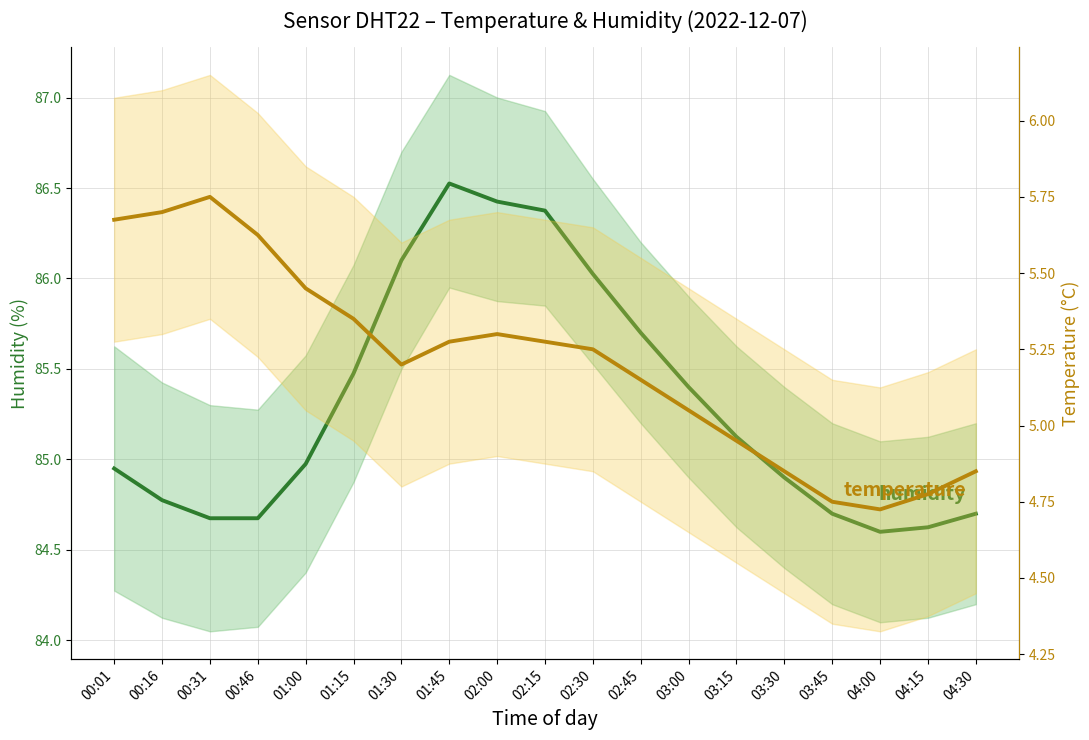

Is the value of temperature at 02:15 greater than the value of humidity at 04:15?

No